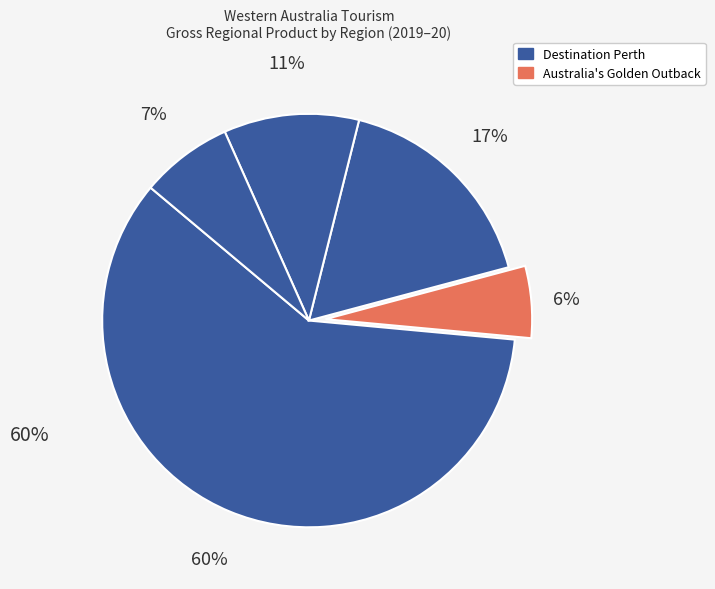

What is the majority slice?

Destination Perth